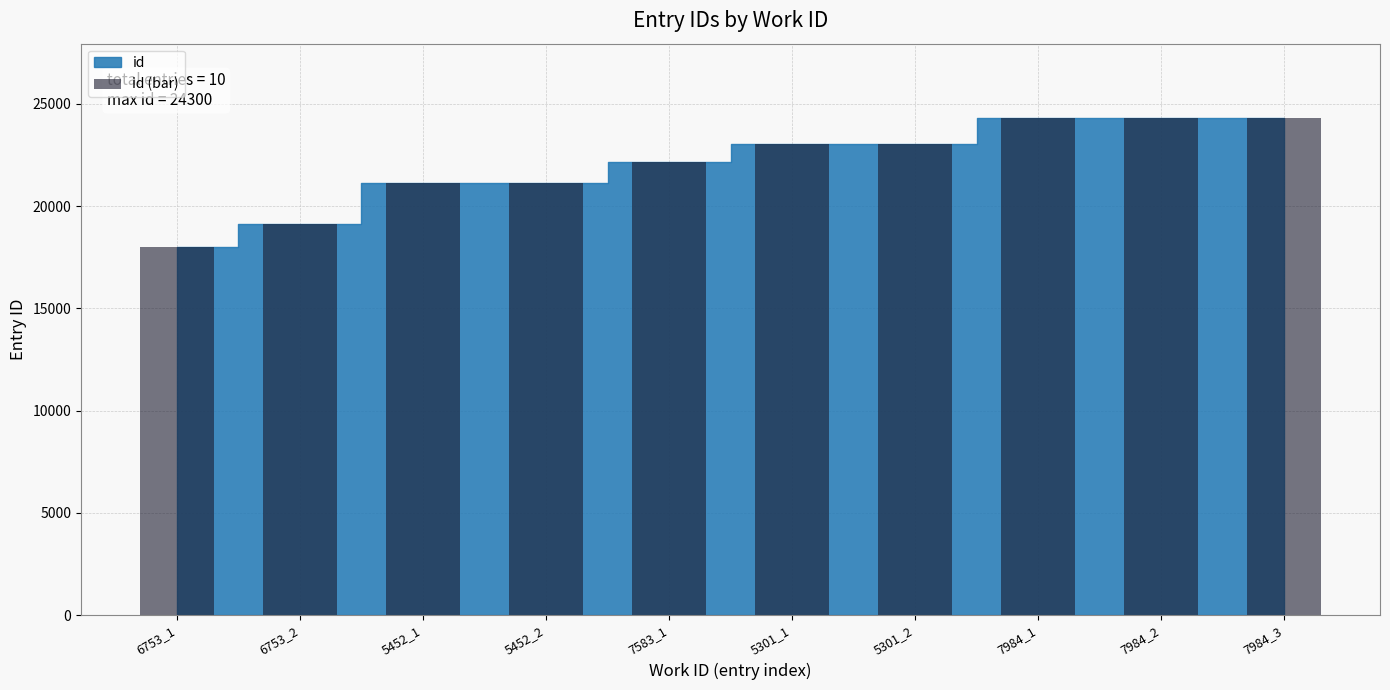

What is the sum of all values?

220472